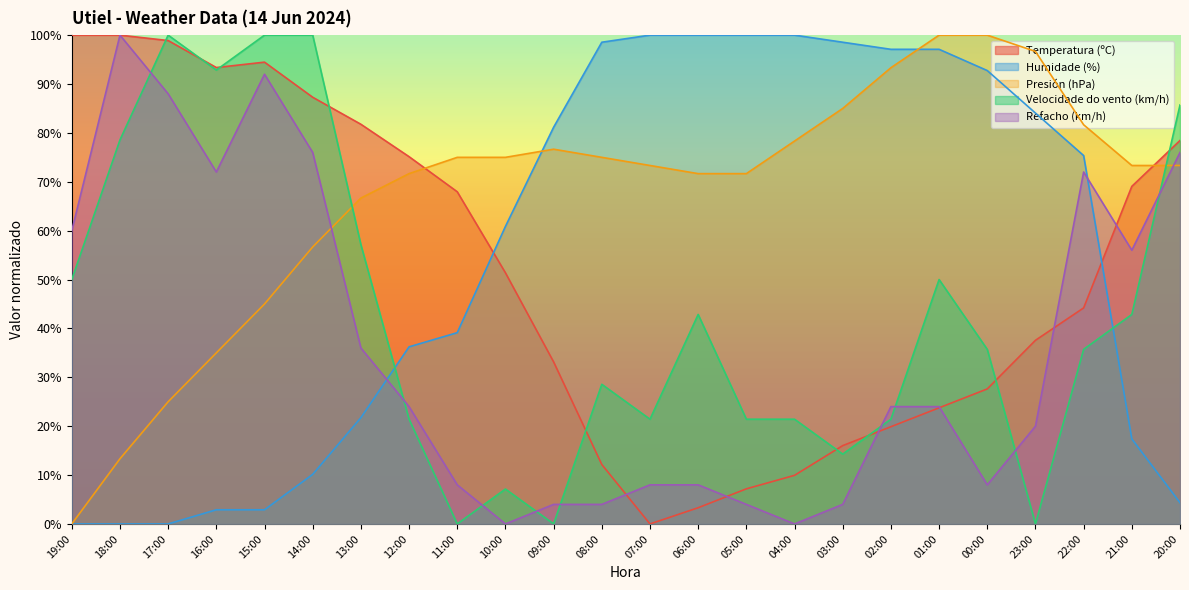

What position from the left is 03:00?

17